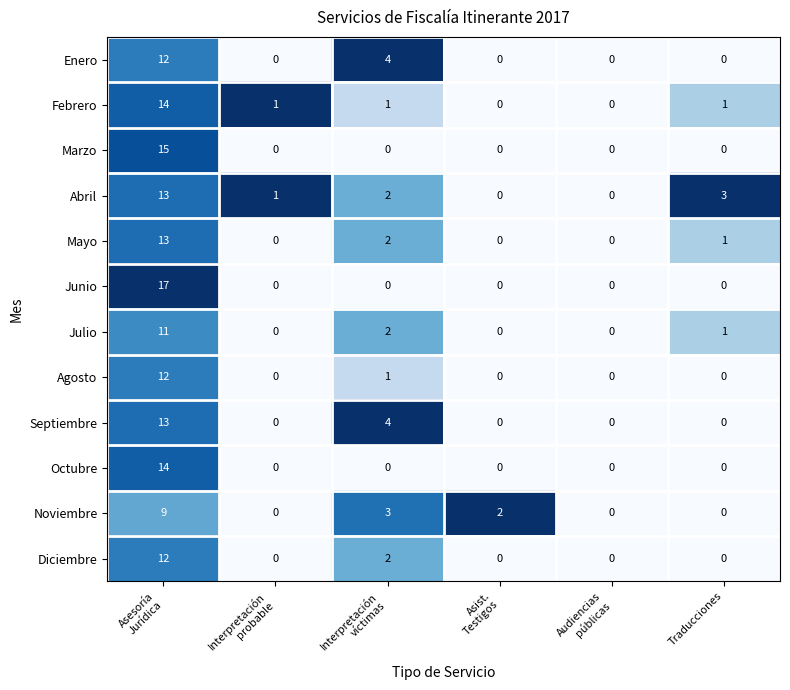

The value of Marzo at Traducciones is 0. True or false?

True